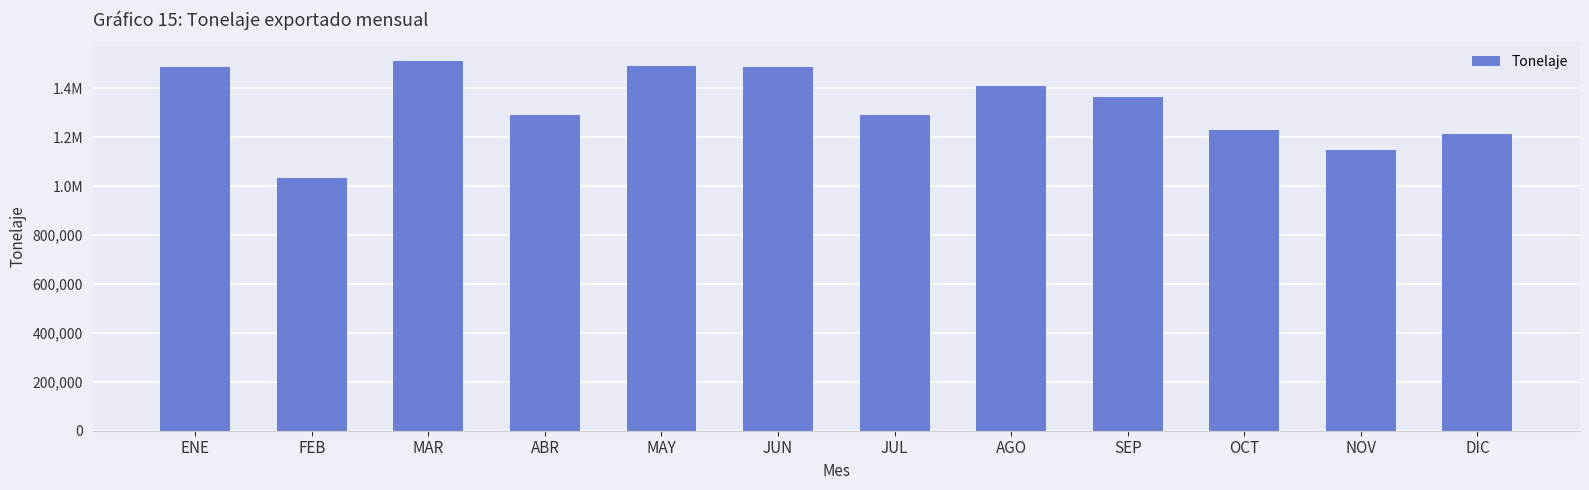

Does the chart contain any negative values?

No